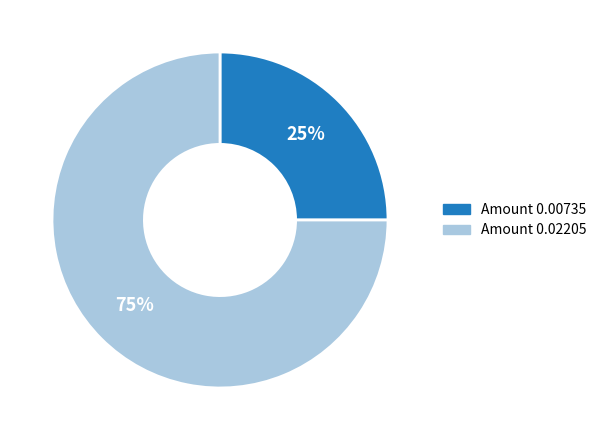

Is there a majority slice in this chart?

Yes